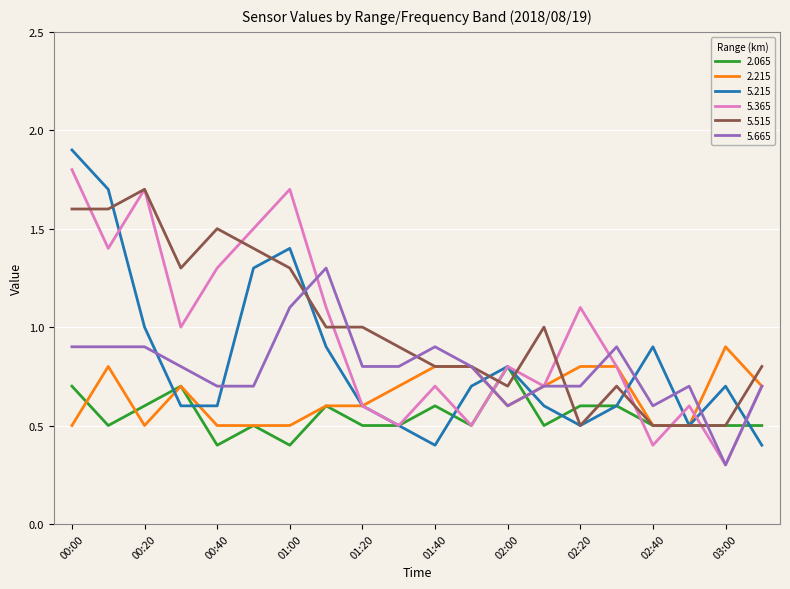

What is the greatest value displayed?

1.9